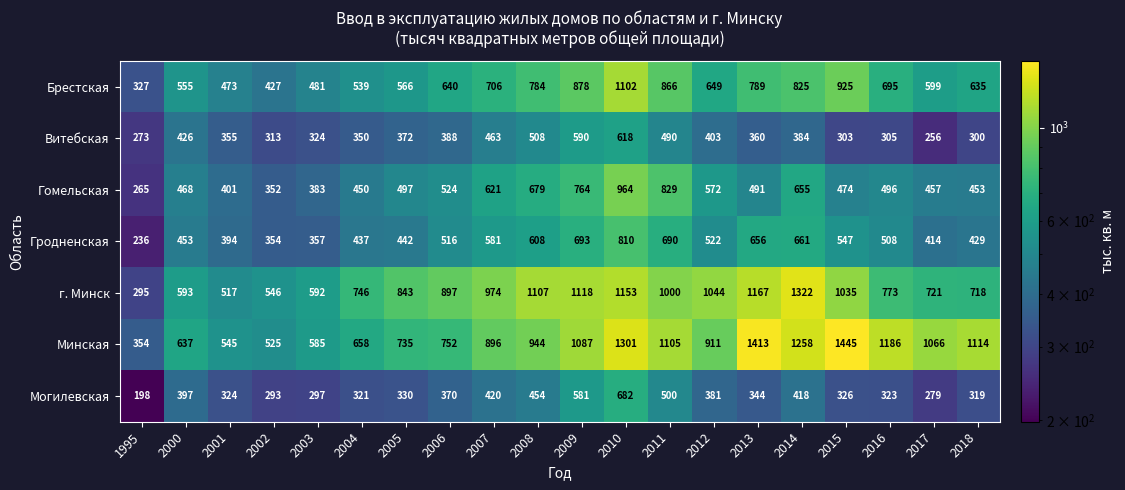

Which category has the highest value across all series?

2015